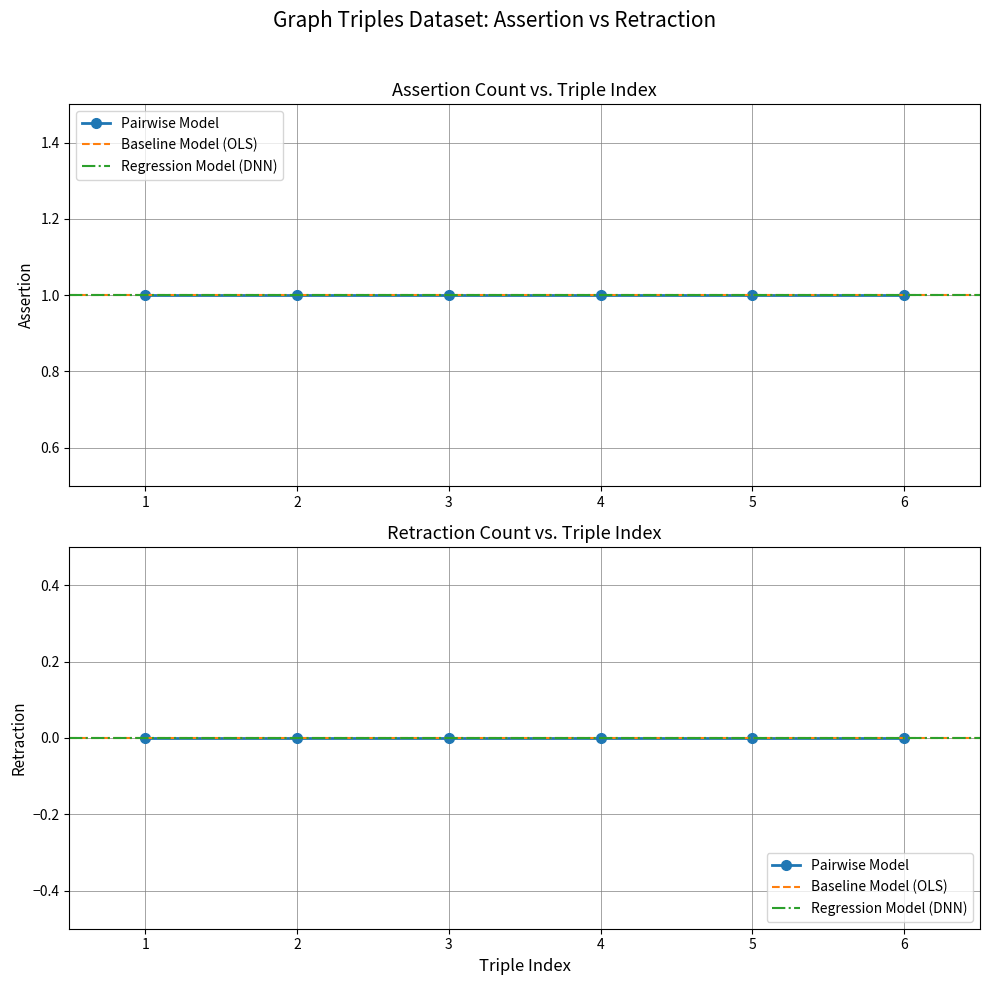

True or false: retraction and assertion intersect in this chart.

False